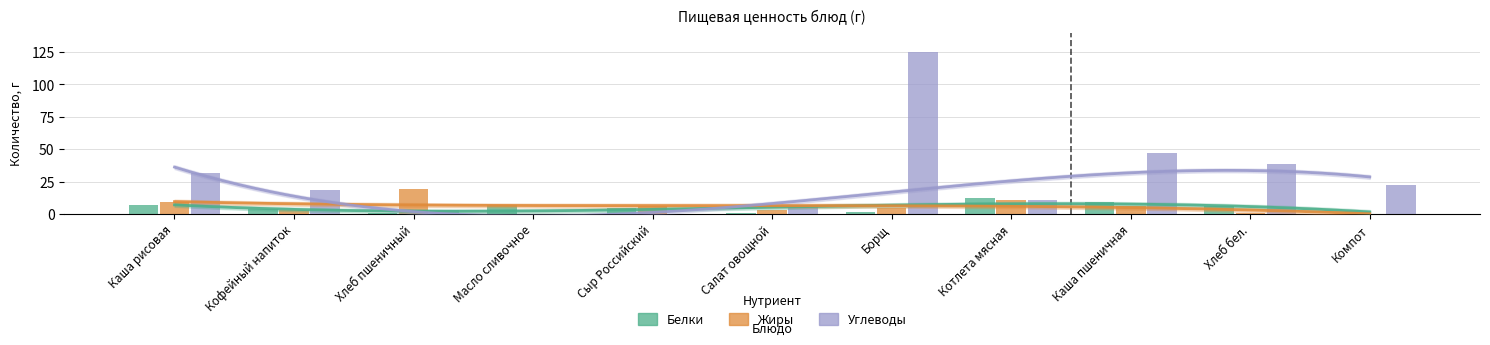

What is the difference between the maximum and minimum values in the Жиры series?

19.2